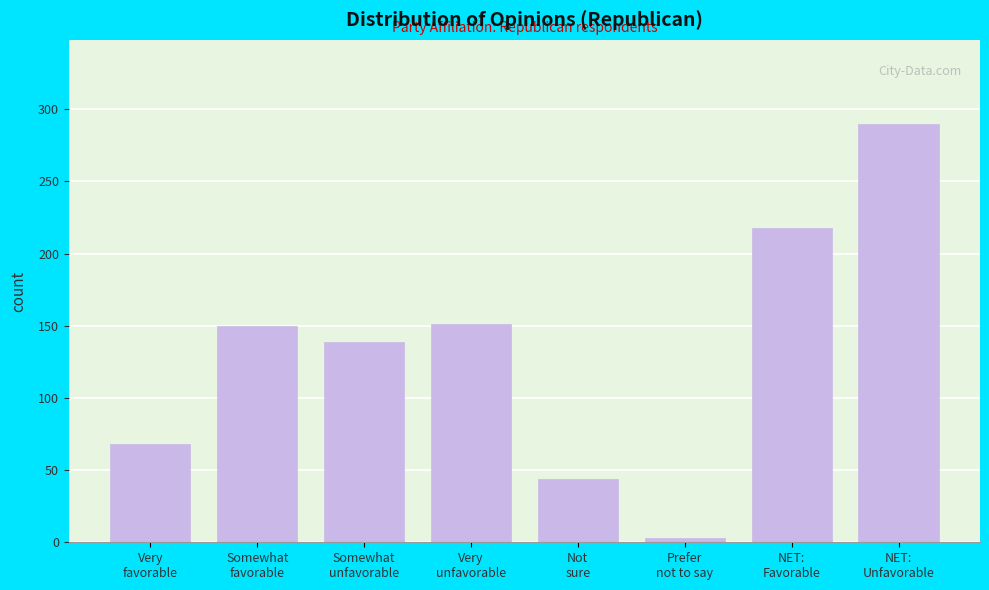

What is the average value?

133